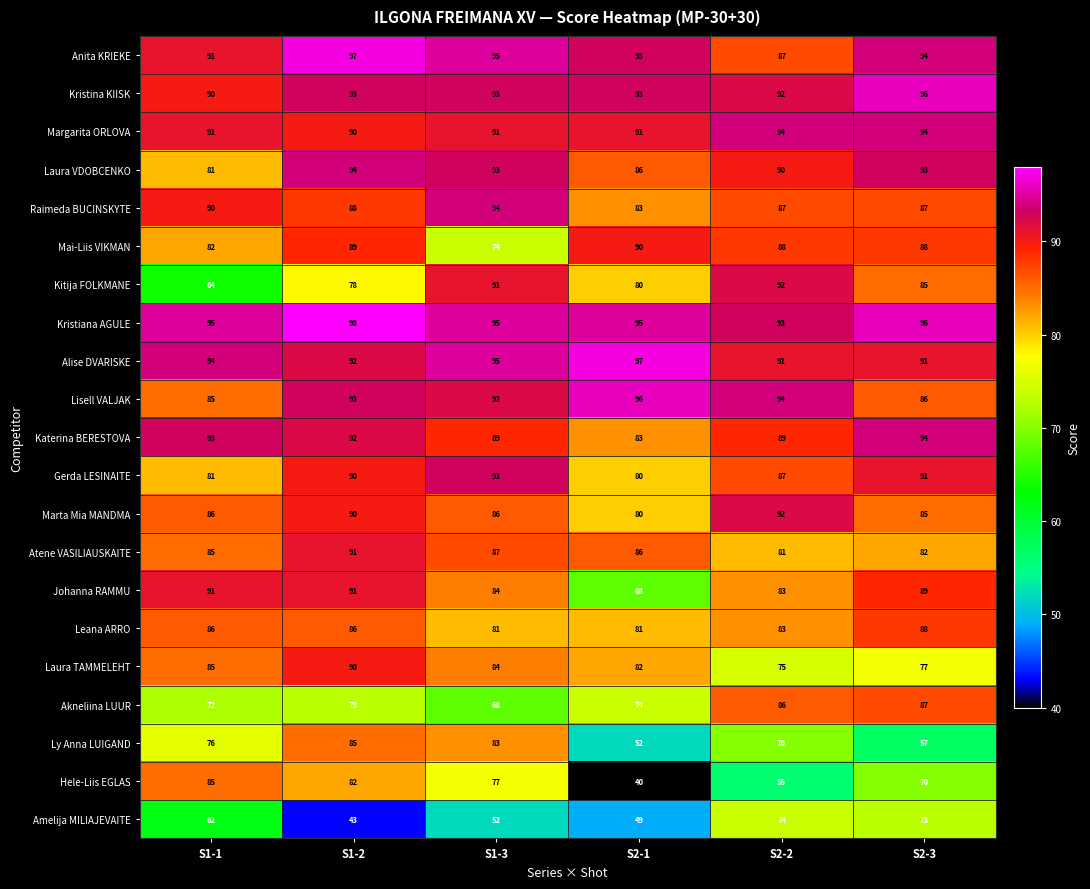

True or false: Johanna RAMMU has a value of 18 at S1-3.

False